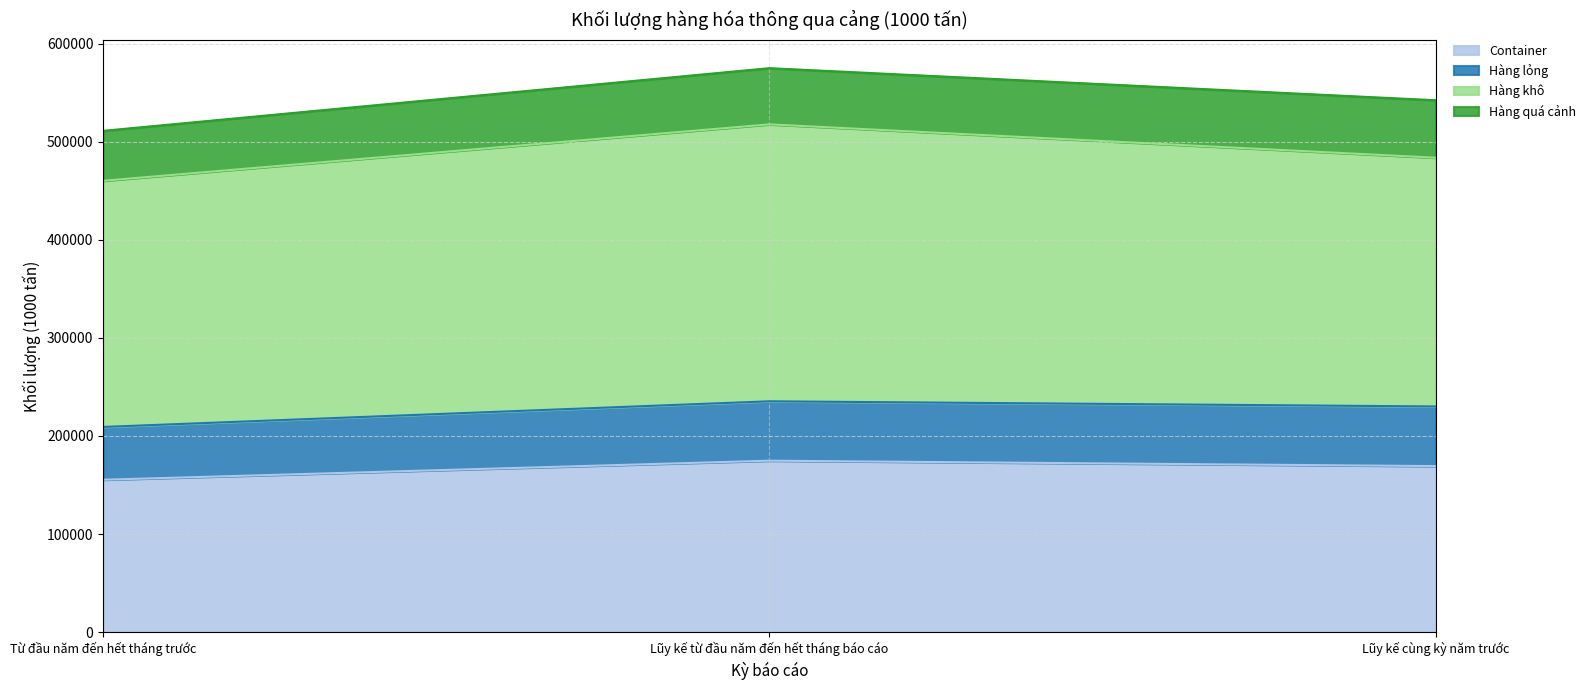

Reading left to right, transcribe all the data shown in this chart.

Container: Từ đầu năm đến hết tháng trước=155354	Lũy kế từ đầu năm đến hết tháng báo cáo=174773	Lũy kế cùng kỳ năm trước=169269
Hàng lỏng: Từ đầu năm đến hết tháng trước=53832	Lũy kế từ đầu năm đến hết tháng báo cáo=60561	Lũy kế cùng kỳ năm trước=60787
Hàng khô: Từ đầu năm đến hết tháng trước=250944	Lũy kế từ đầu năm đến hết tháng báo cáo=282312	Lũy kế cùng kỳ năm trước=253583
Hàng quá cảnh: Từ đầu năm đến hết tháng trước=50904	Lũy kế từ đầu năm đến hết tháng báo cáo=57267	Lũy kế cùng kỳ năm trước=58575